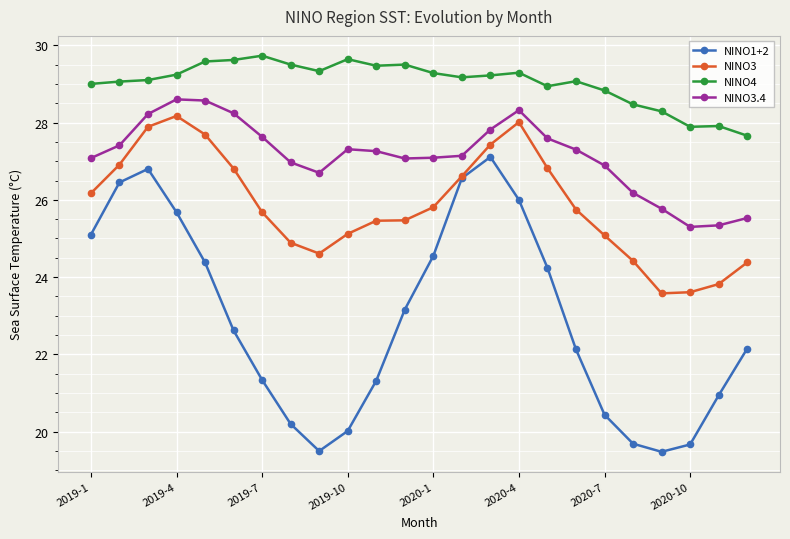

True or false: NINO1+2 has more than 0 interior local peaks.

True